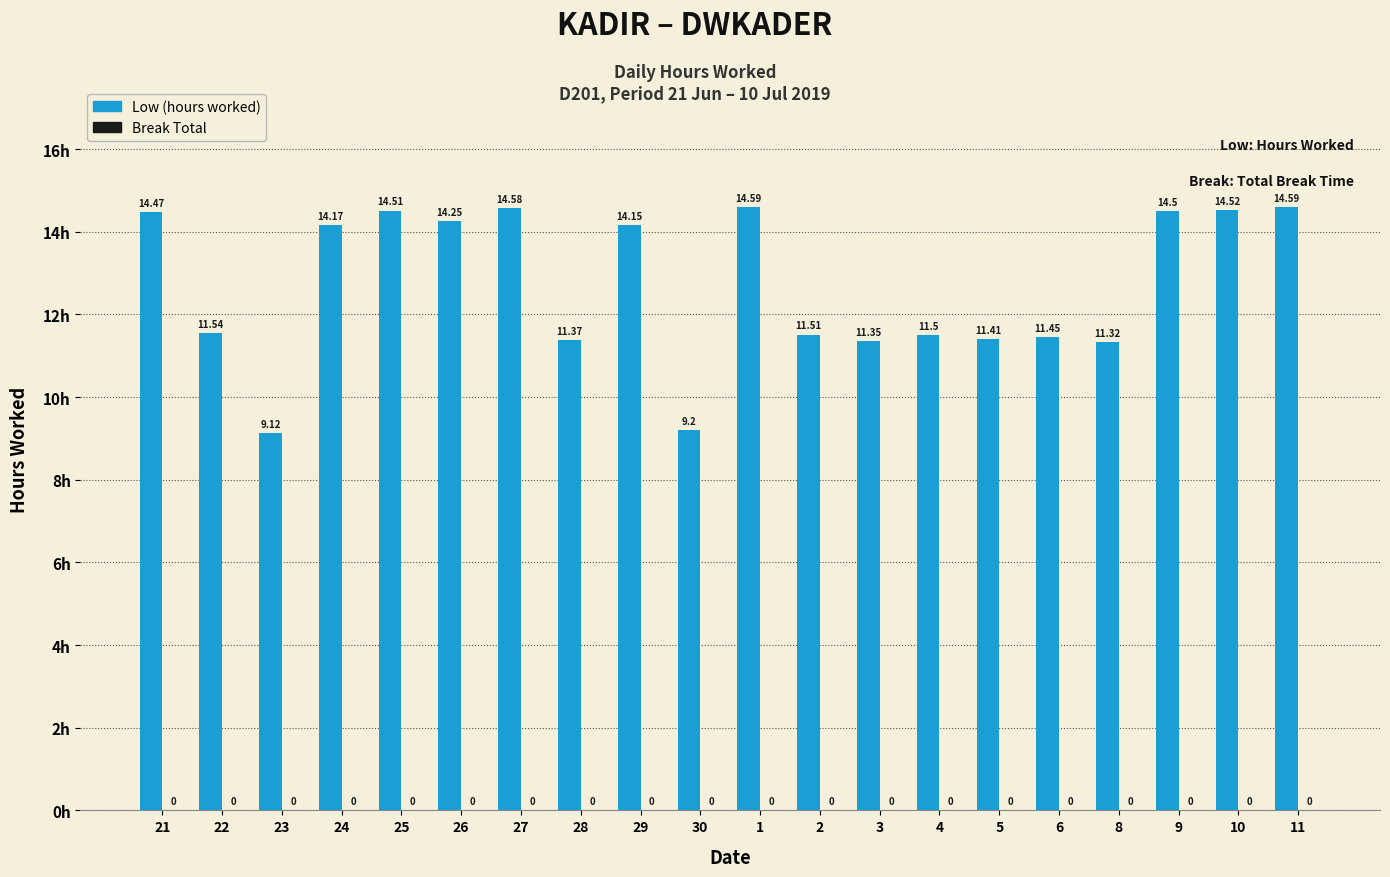

Between 4 and 5, which is larger?

4